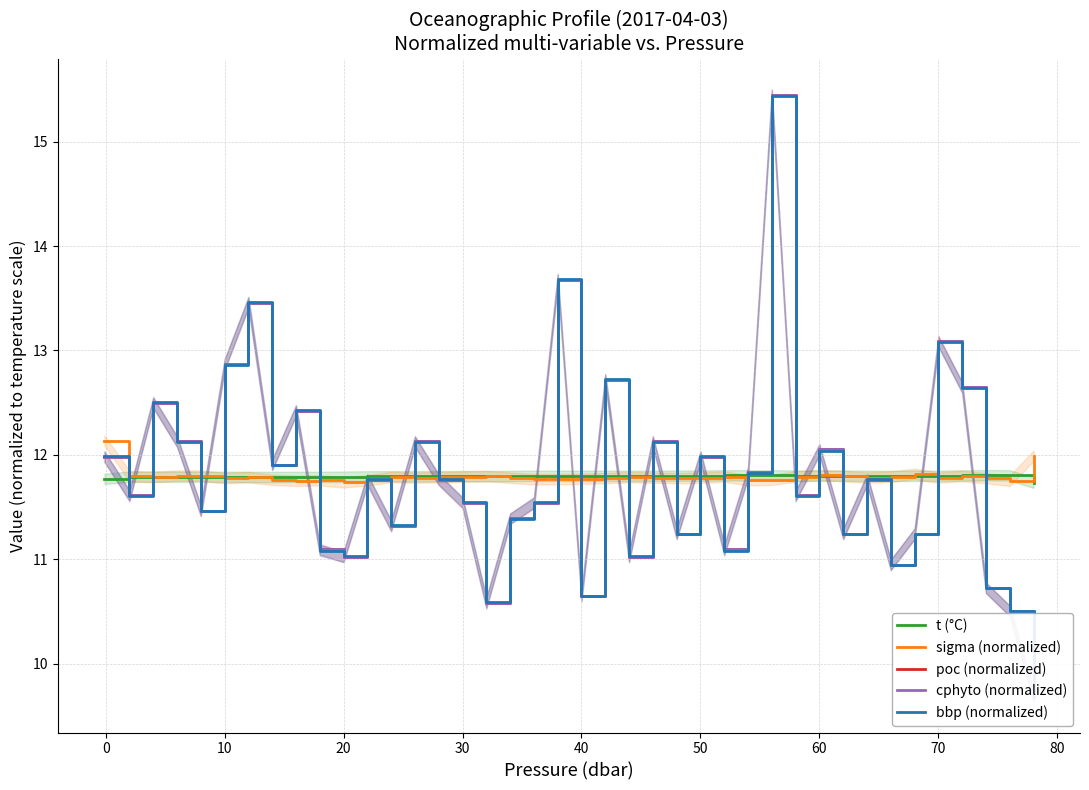

Which series has the largest total across all categories?

cphyto (normalized)